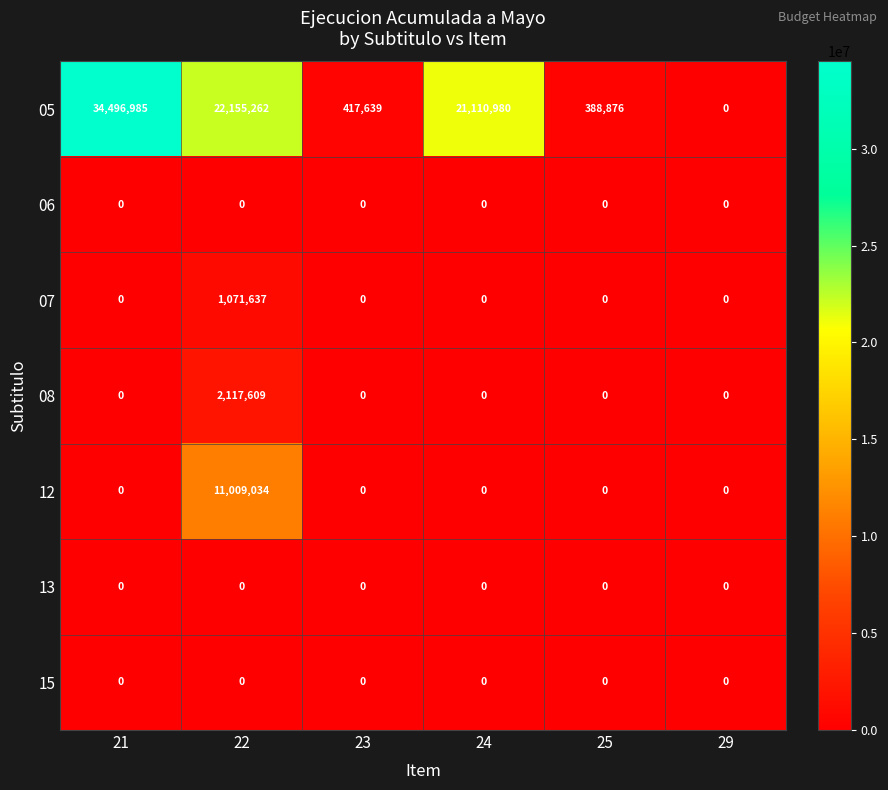

Which category has the highest value across all series?

21